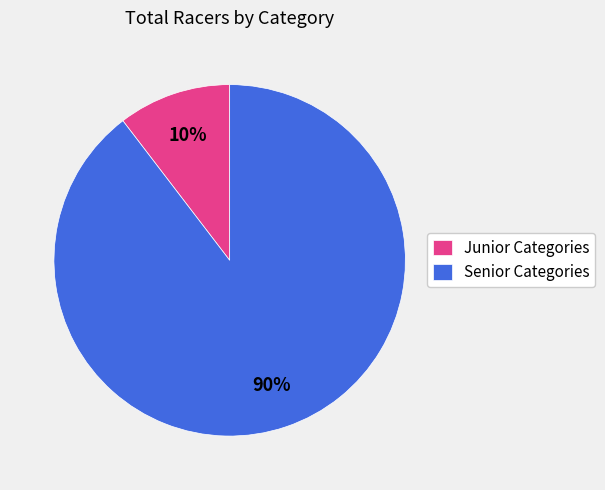

Rank the categories by value from lowest to highest.

Junior Categories, Senior Categories